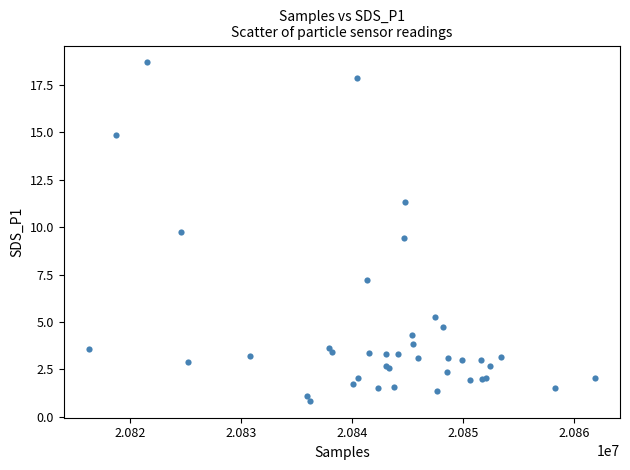

What Y value in the scatter plot is closest to 9?

9.4